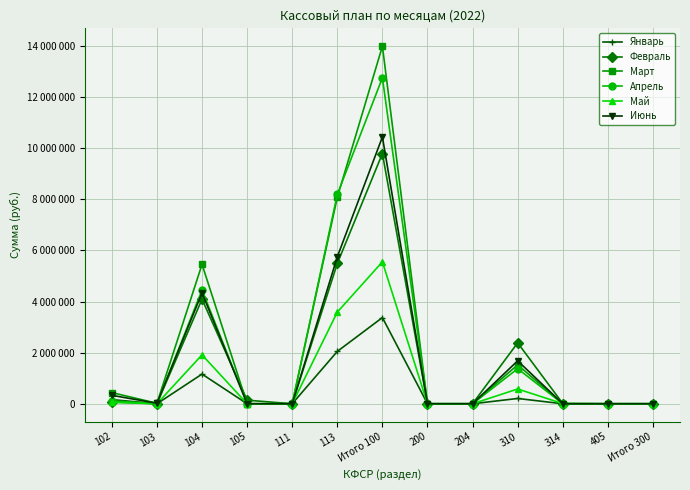

What are all the series names shown in the legend?

Январь, Февраль, Март, Апрель, Май, Июнь